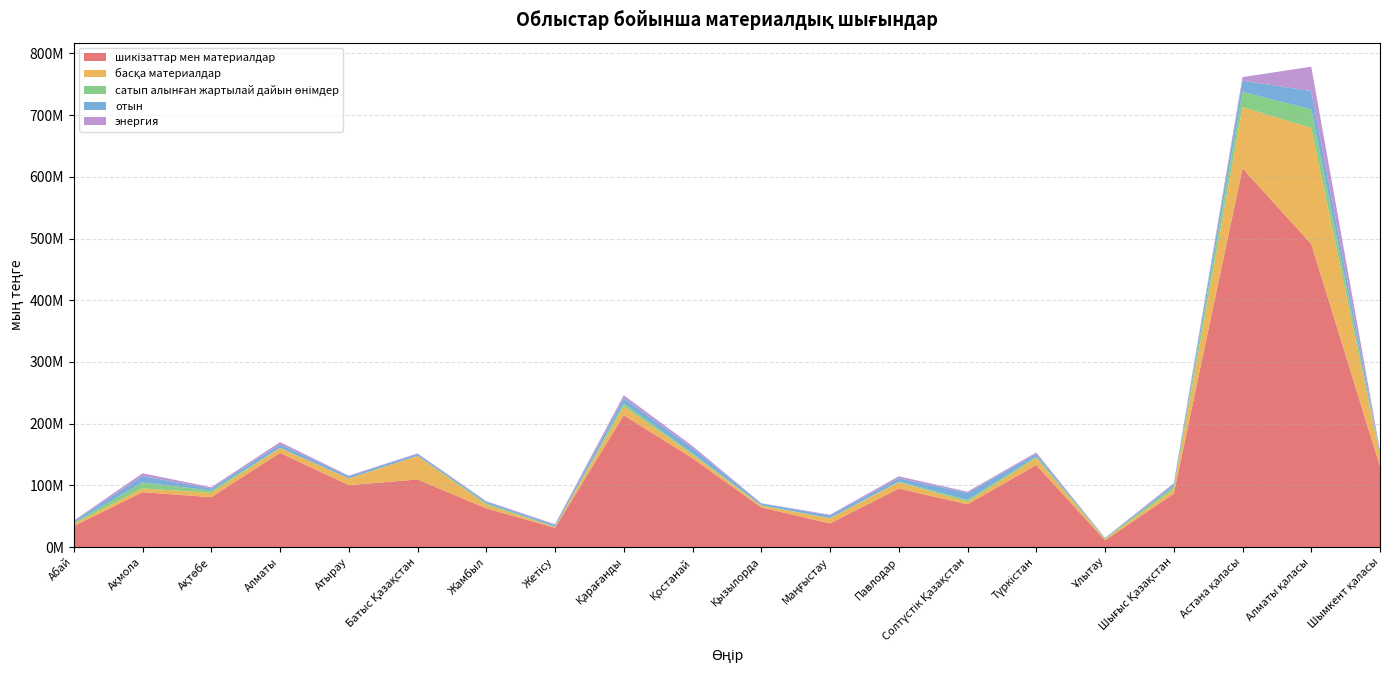

Reading right to left, extract all data points from this chart.

шикізаттар мен материалдар: Шымкент қаласы=130731517	Алматы қаласы=491271575	Астана қаласы=613862365	Шығыс Қазақстан=86523928	Ұлытау=11041084	Түркістан=133042187	Солтүстік Қазақстан=69424932	Павлодар=94885745	Маңғыстау=38375078	Қызылорда=64260722	Қостанай=144080810	Қарағанды=213660896	Жетісу=31276741	Жамбыл=62834598	Батыс Қазақстан=109621331	Атырау=100439339	Алматы=152787238	Ақтөбе=80896217	Ақмола=89067747	Абай=34105454
басқа материалдар: Шымкент қаласы=16955904	Алматы қаласы=188132408	Астана қаласы=99060755	Шығыс Қазақстан=6969851	Ұлытау=1731434	Түркістан=11465126	Солтүстік Қазақстан=4065604	Павлодар=10125172	Маңғыстау=8304269	Қызылорда=2744182	Қостанай=5917978	Қарағанды=14495819	Жетісу=1101873	Жамбыл=5901015	Батыс Қазақстан=38267245	Атырау=10731843	Алматы=7746091	Ақтөбе=7126387	Ақмола=5954493	Абай=3525920
cатып алынған жартылай дайын өнімдер: Шымкент қаласы=2341229	Алматы қаласы=30101457	Астана қаласы=24730468	Шығыс Қазақстан=4307931	Ұлытау=1236829	Түркістан=2107364	Солтүстік Қазақстан=2979664	Павлодар=1187388	Маңғыстау=416751	Қызылорда=817850	Қостанай=1774252	Қарағанды=4610222	Жетісу=632685	Жамбыл=2110470	Батыс Қазақстан=76516	Атырау=169993	Алматы=314831	Ақтөбе=3624647	Ақмола=9769092	Абай=1698985
отын: Шымкент қаласы=2856629	Алматы қаласы=29598692	Астана қаласы=18286834	Шығыс Қазақстан=3385562	Ұлытау=831509	Түркістан=4359818	Солтүстік Қазақстан=11187706	Павлодар=5451974	Маңғыстау=4169416	Қызылорда=2720574	Қостанай=8771281	Қарағанды=8366502	Жетісу=2544742	Жамбыл=2541214	Батыс Қазақстан=2983230	Атырау=3577121	Алматы=5505926	Ақтөбе=3481571	Ақмола=10253911	Абай=2611741
энергия: Шымкент қаласы=3132992	Алматы қаласы=39481558	Астана қаласы=5803331	Шығыс Қазақстан=2276109	Ұлытау=253867	Түркістан=2454442	Солтүстік Қазақстан=2147940	Павлодар=3101031	Маңғыстау=1248277	Қызылорда=596268	Қостанай=3261742	Қарағанды=4998324	Жетісу=1540852	Жамбыл=1088290	Батыс Қазақстан=1009895	Атырау=889780	Алматы=3834422	Ақтөбе=1890994	Ақмола=4584828	Абай=985638